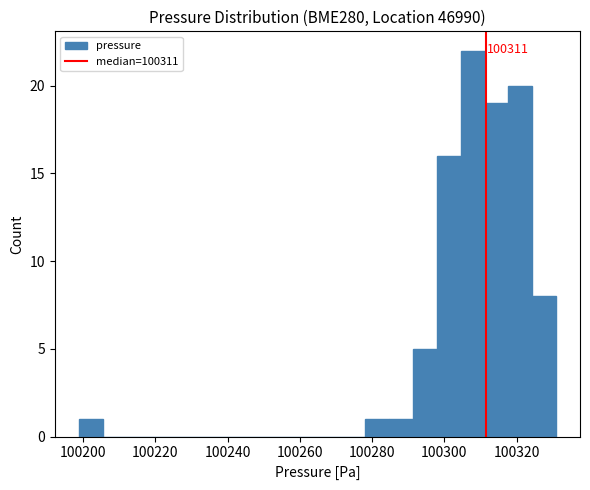

Read against the x-axis, roughly where is the centre of the tallest bar?

100308